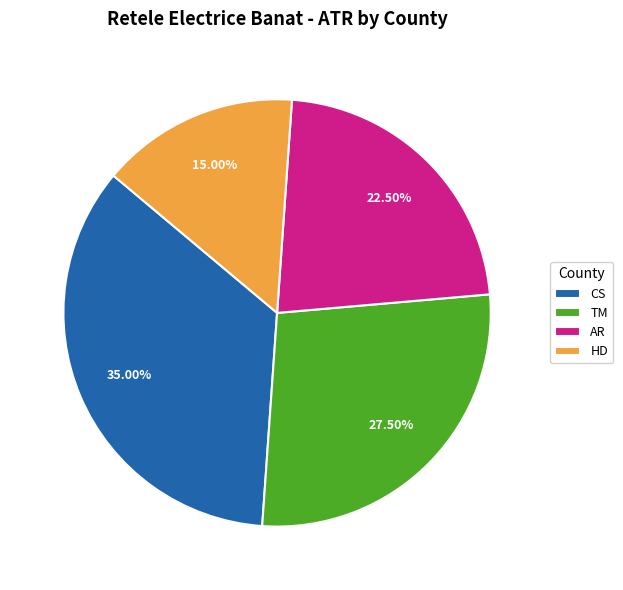

What is the total percentage of CS and TM?

62.5%